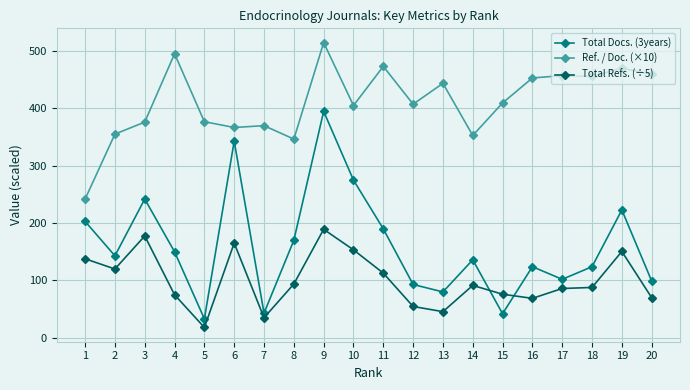

True or false: Total Docs. (3years) and Ref. / Doc. (×10) cross at least once.

False